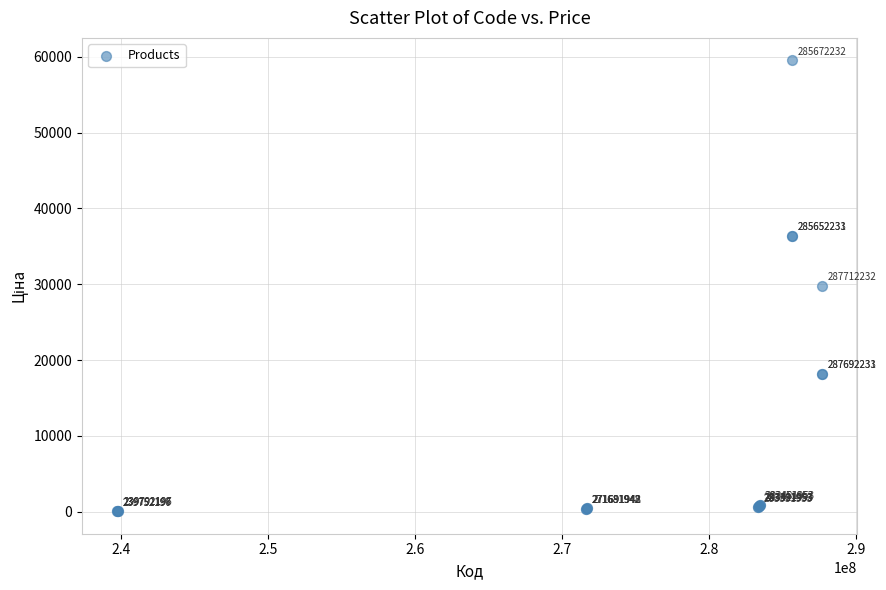

What Y value in the scatter plot is closest to 29789?

29761.5